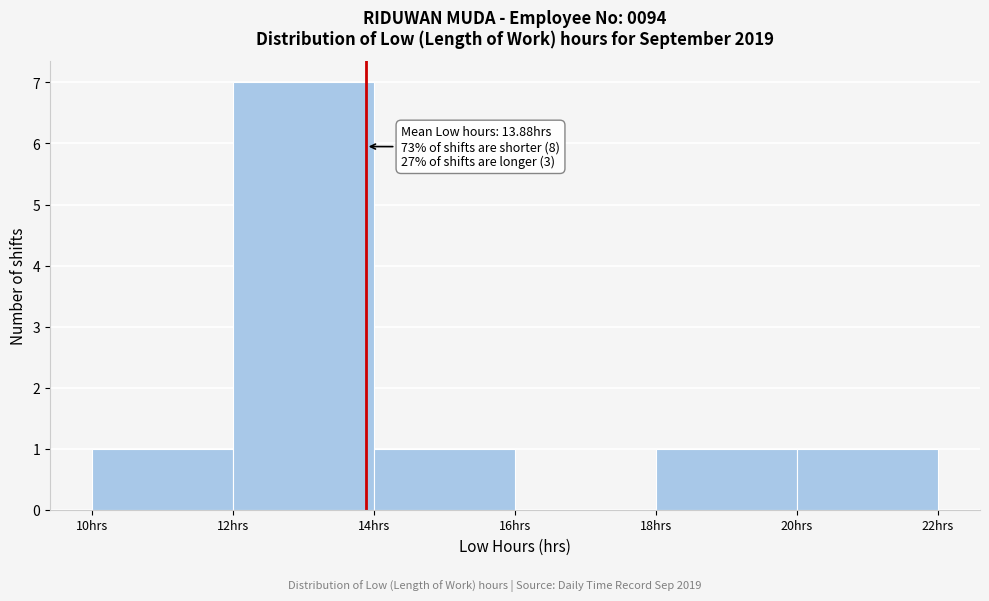

Which range on the x-axis has the tallest bar?

12 to 14